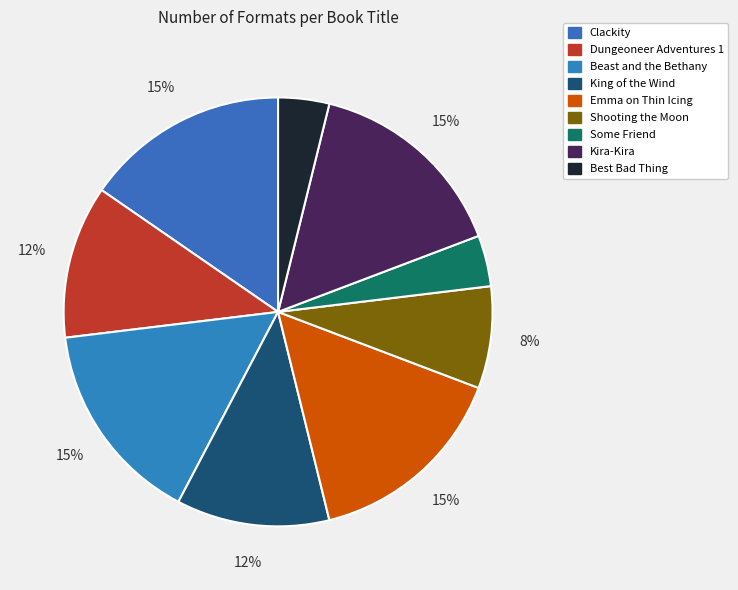

True or false: Some Friend accounts for 1% of the total.

False